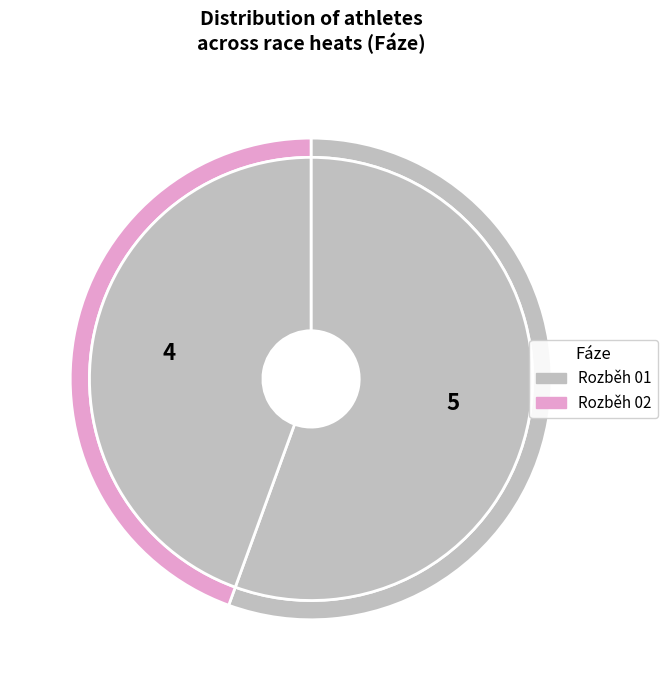

Rank the categories by value from lowest to highest.

Rozběh 02, Rozběh 01